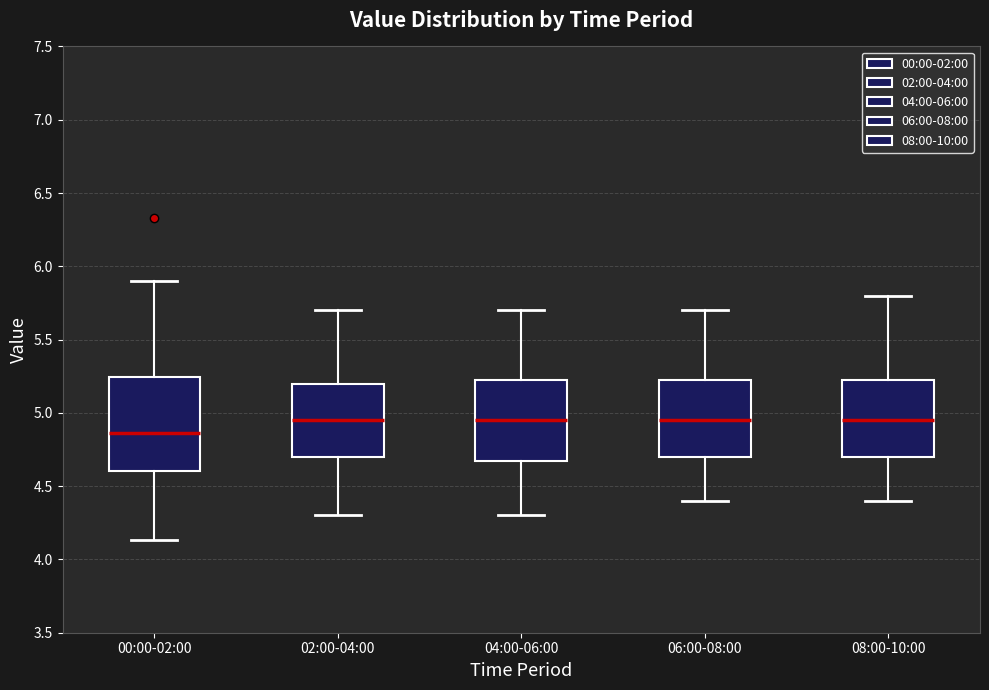

Where does the lower whisker of the box for 04:00-06:00 end on the y-axis? The values are not printed on the chart, so give them approximately, as read against the axis.

4.30